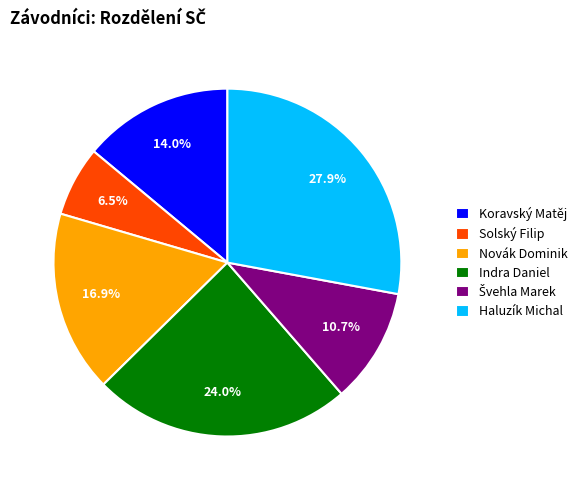

Which slice is the largest?

Haluzík Michal